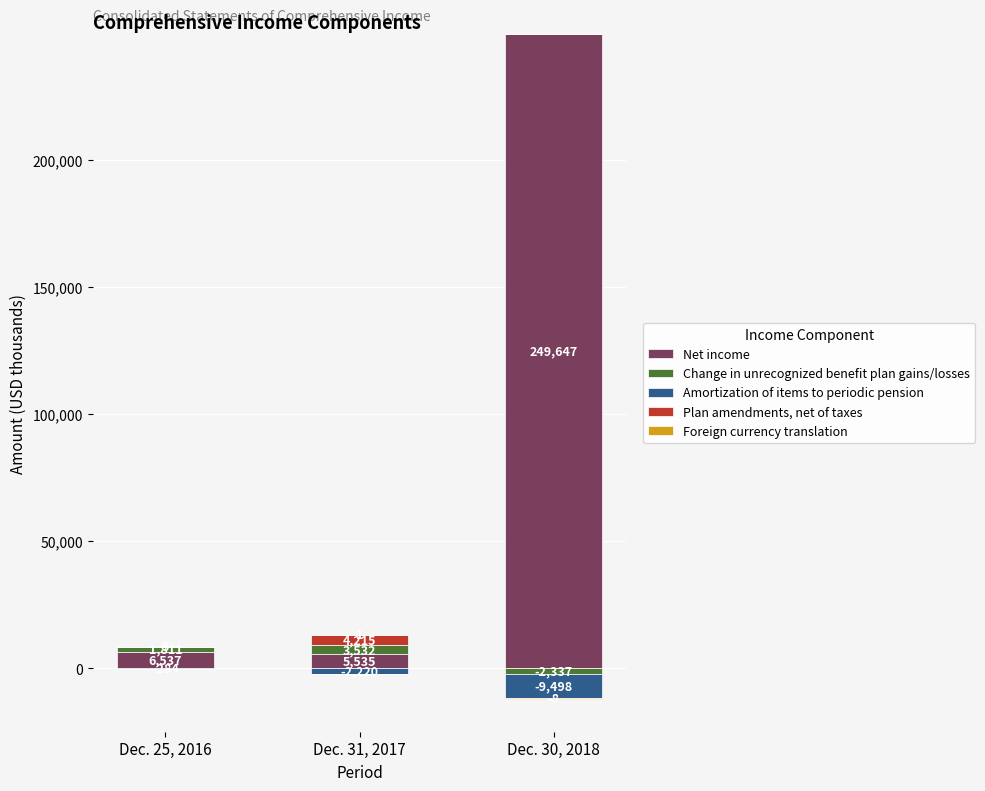

The value of Net income at Dec. 30, 2018 is 249647. True or false?

True